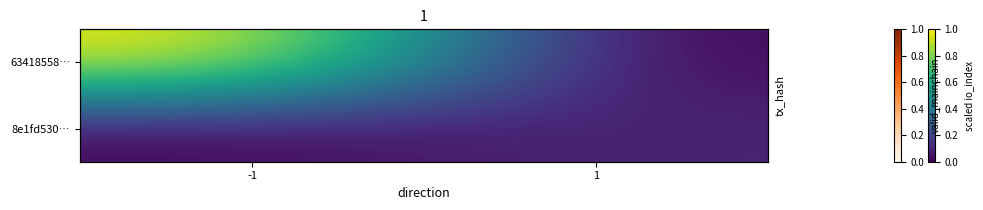

List the series in order of their peak value, highest first.

63418558…, 8e1fd530…